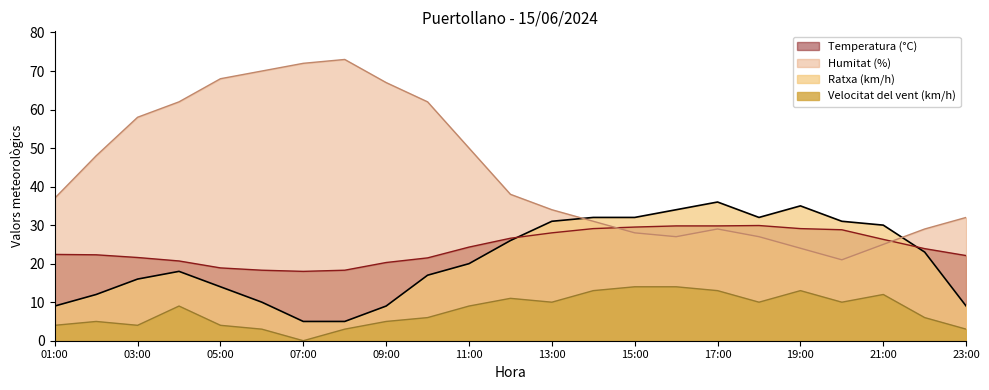

Is it true that Ratxa (km/h) equals 25.0 at 10:00?

False